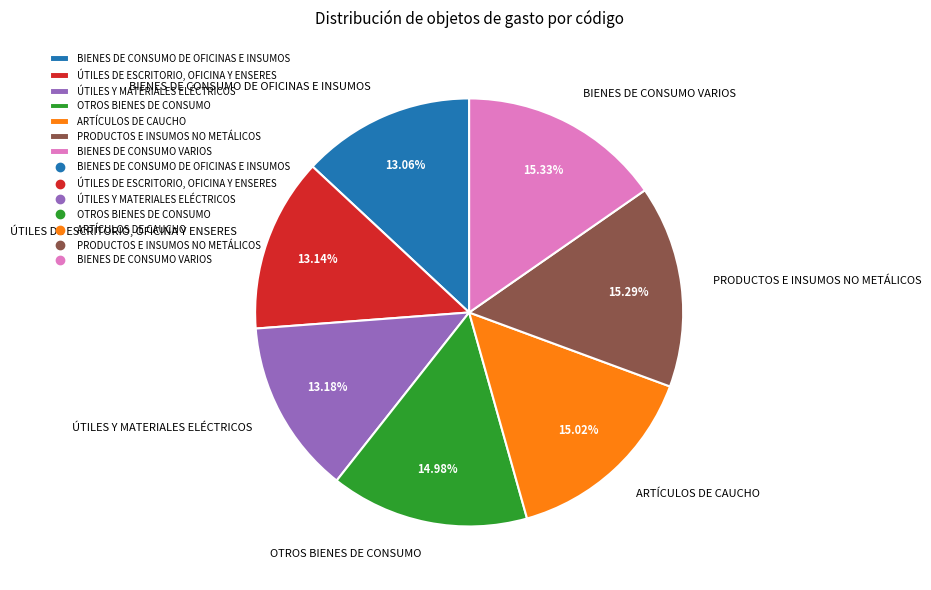

Approximately how many times larger is the value at BIENES DE CONSUMO DE OFICINAS E INSUMOS compared to OTROS BIENES DE CONSUMO?

0.9